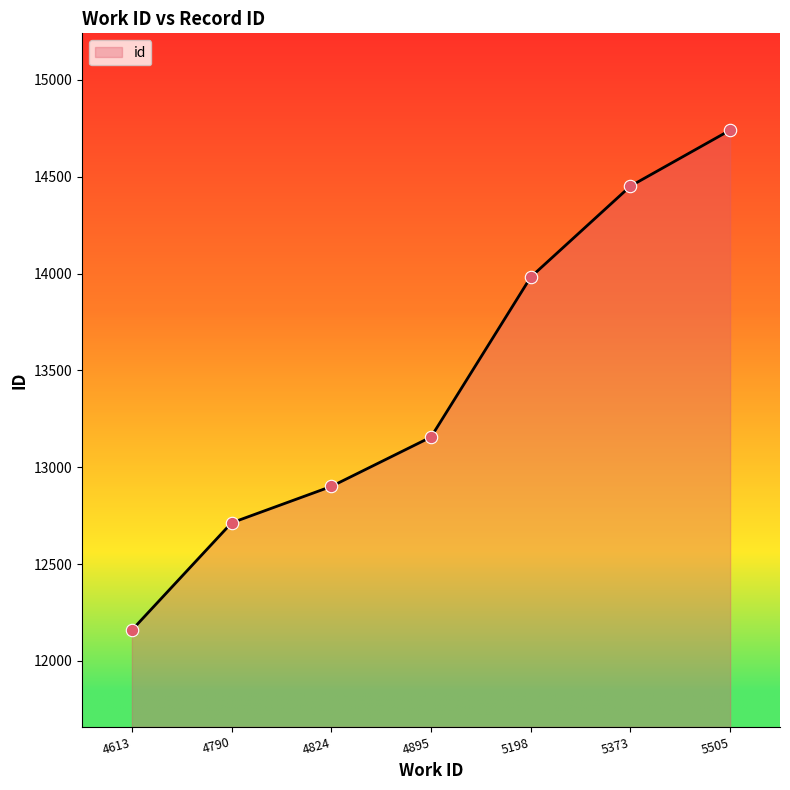

What is the change in value from 5198 to 5505?

+759